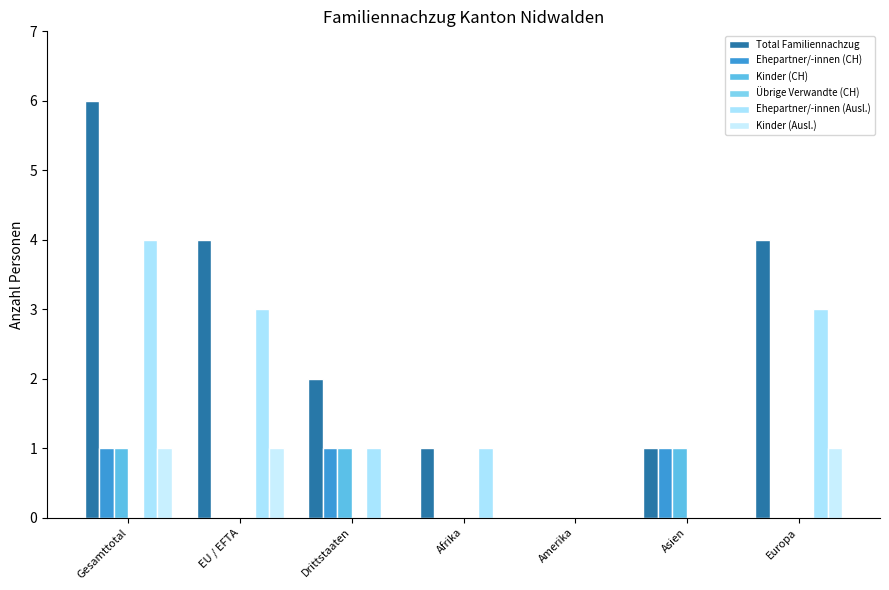

At which category is the sum across all series the highest?

Gesamttotal